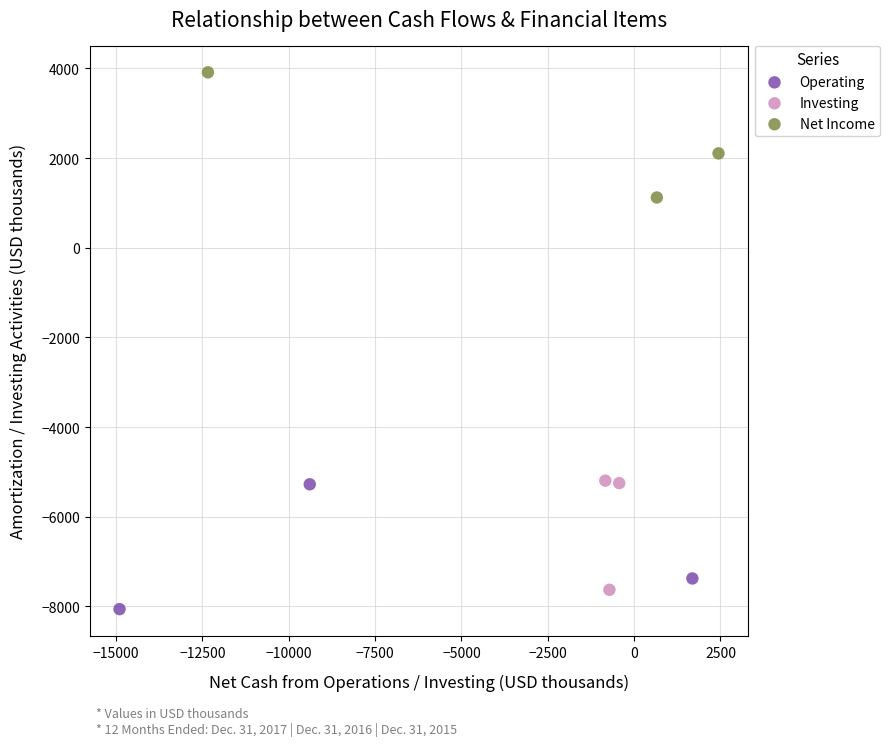

Which series contains the highest Y value?

Net Income